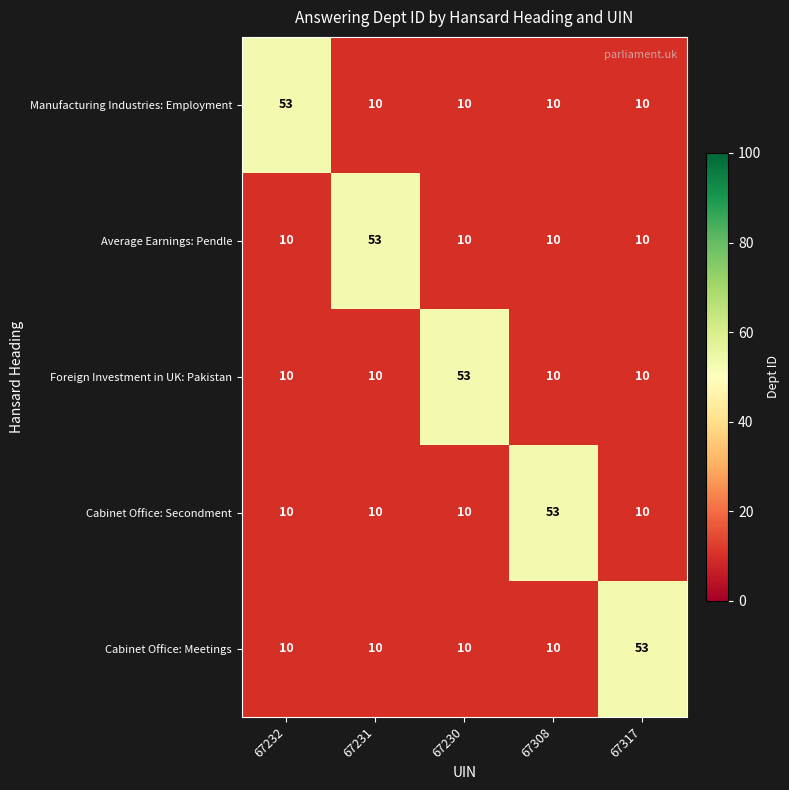

What is the smallest value displayed?

10